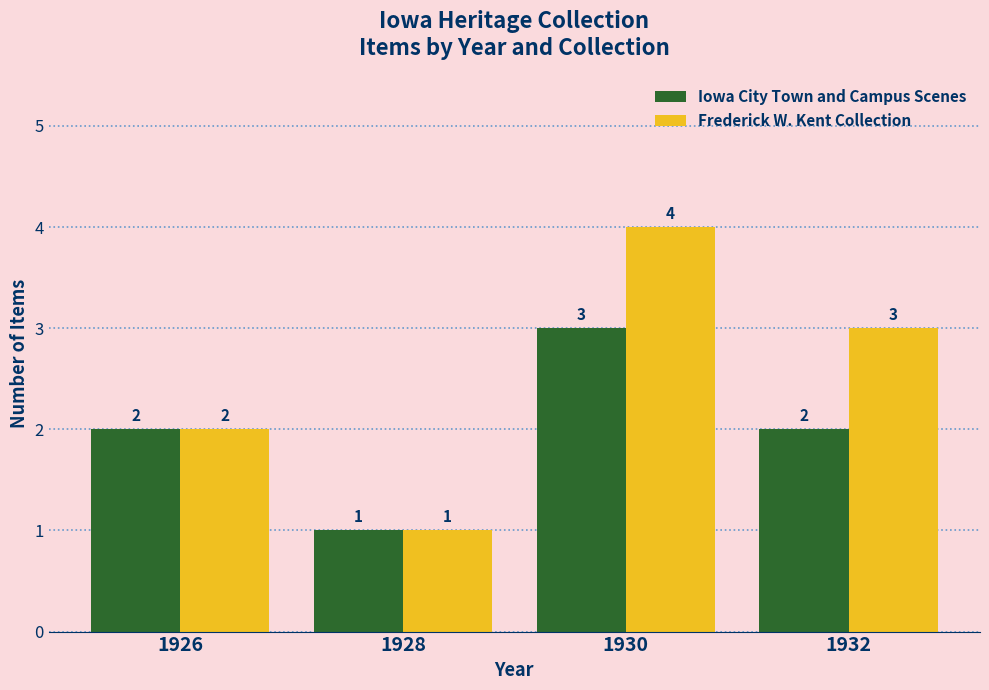

Reading right to left, extract all data points from this chart.

Iowa City Town and Campus Scenes: 2	3	1	2
Frederick W. Kent Collection: 3	4	1	2